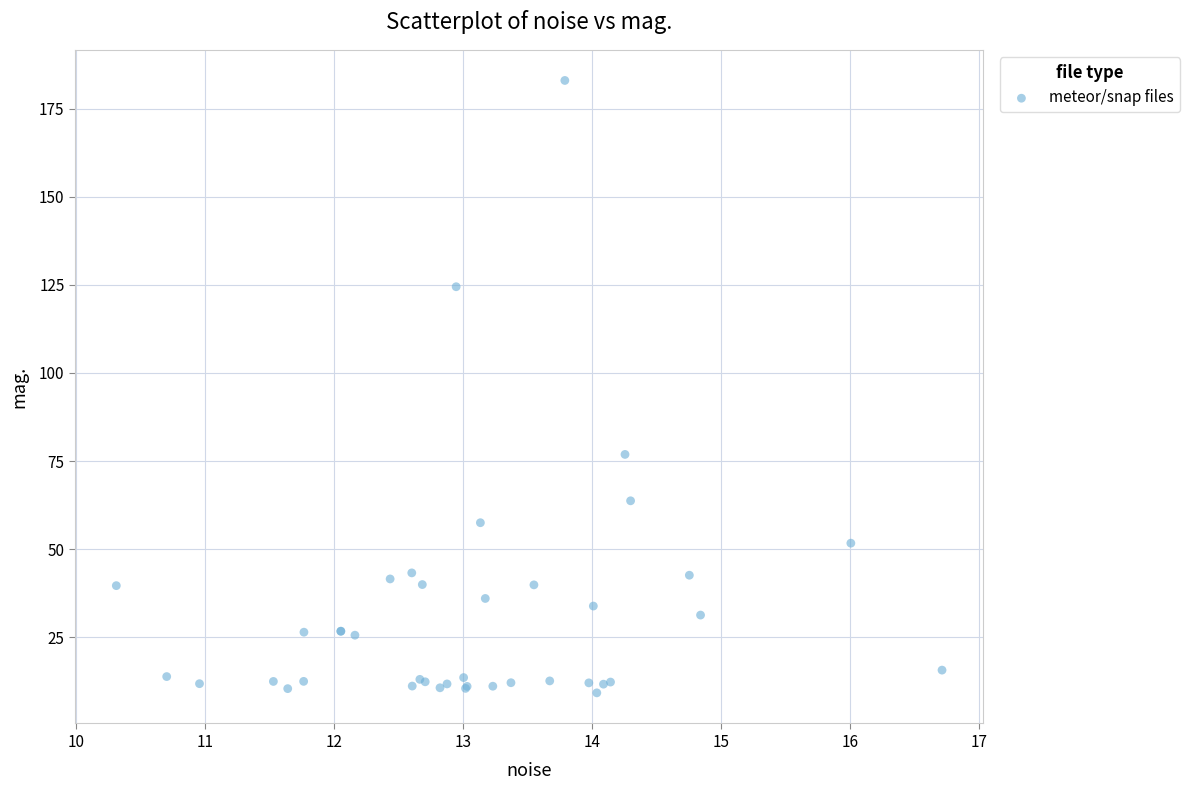

What Y value in the scatter plot is closest to 96?

76.9